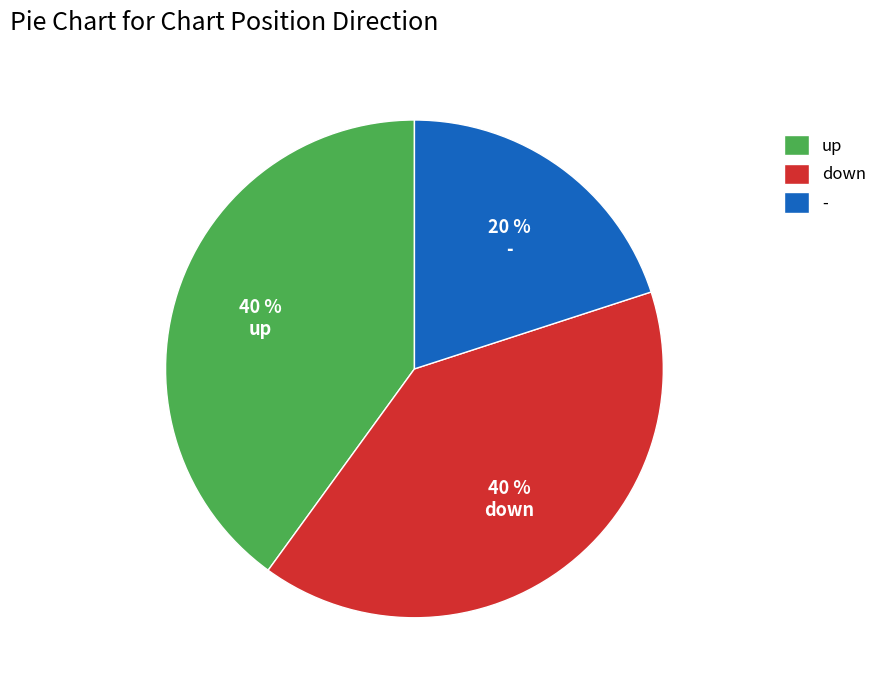

Is the sum of up and down greater than half?

Yes